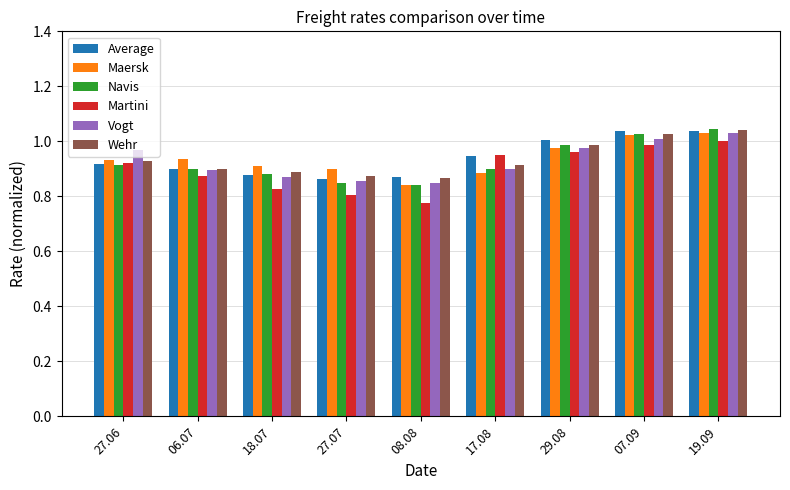

How many groups of bars are there?

9